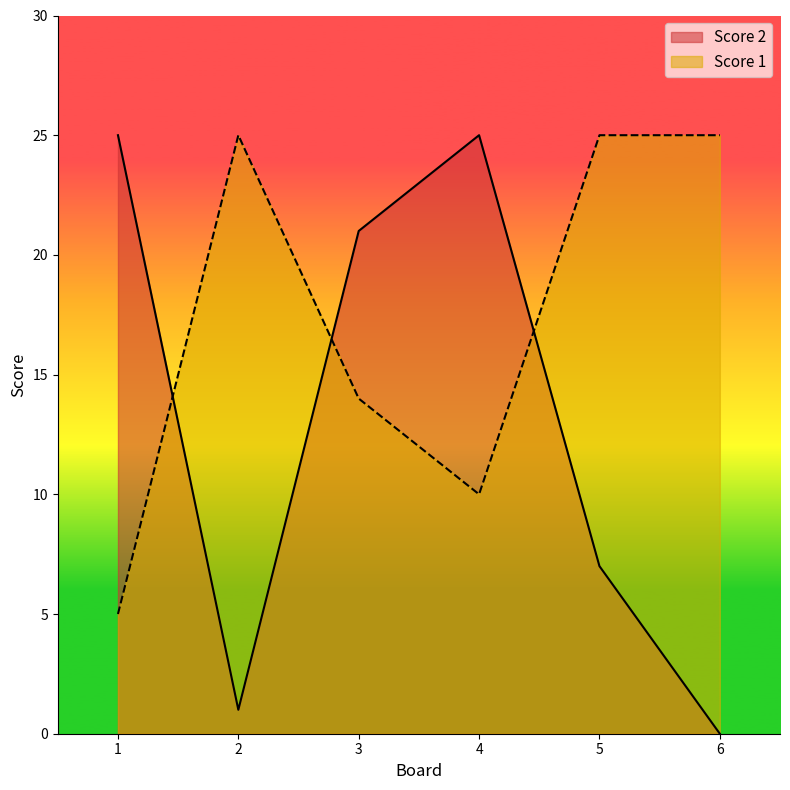

Reading left to right, what are all the values shown in this chart?

Score 2: 25	1	21	25	7	0
Score 1: 5	25	14	10	25	25